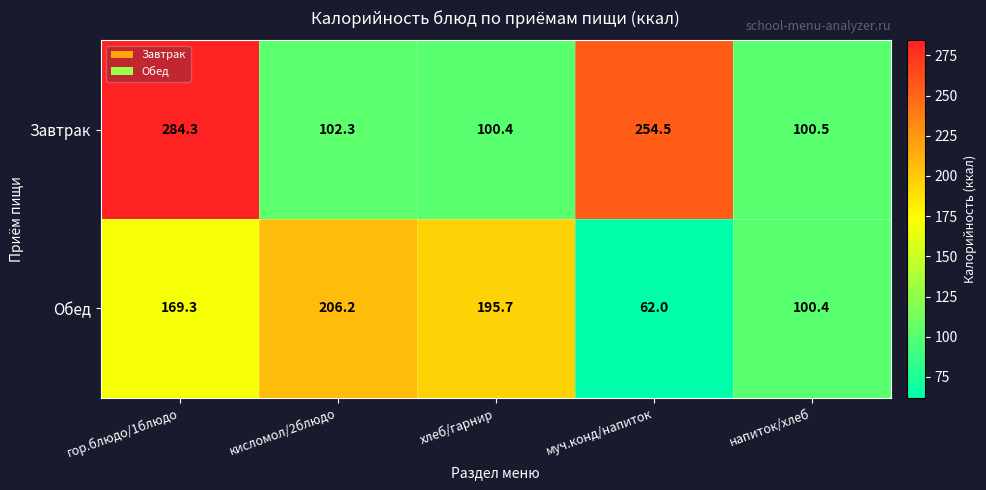

What is the lowest value of the Обед series?

62.0